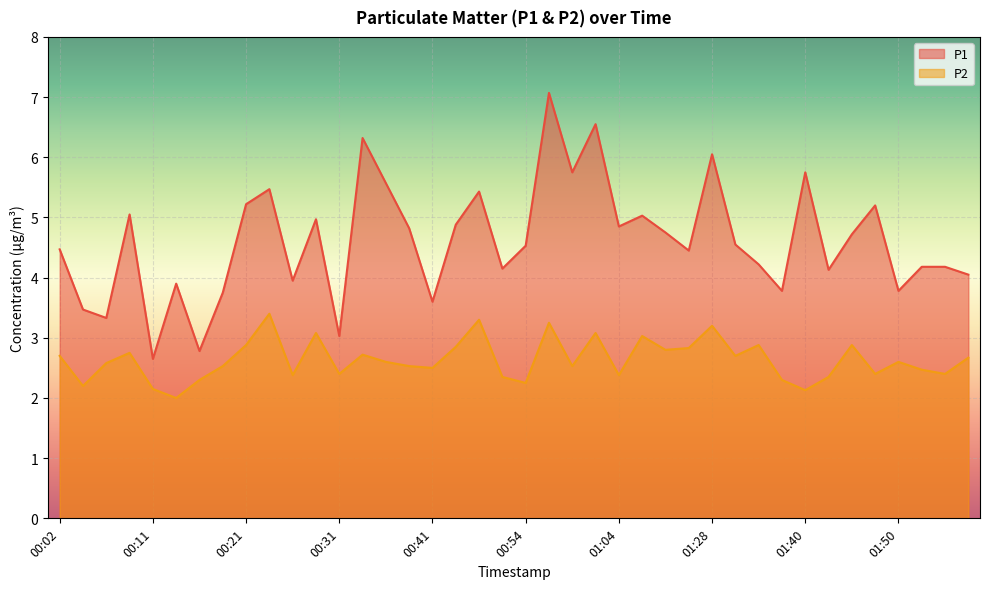

What is the smallest value displayed?

2.0